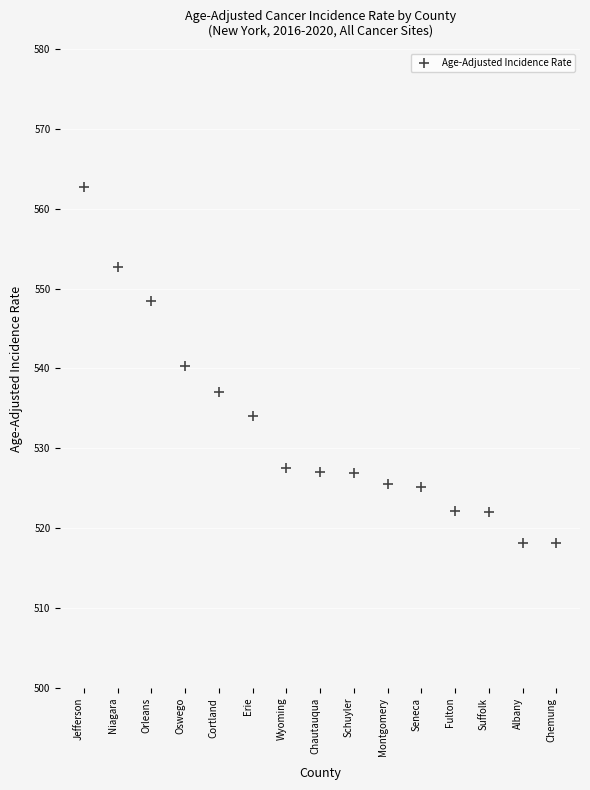

What is the range of Y values (max minus min)?

44.6